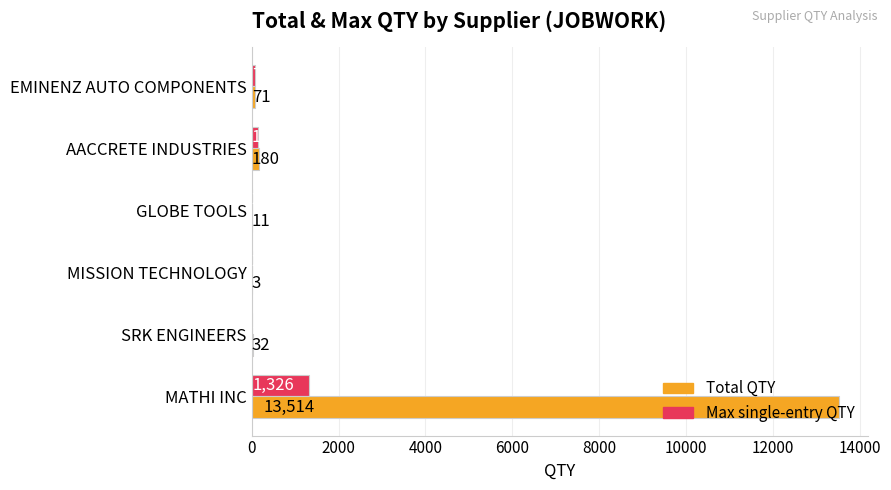

At which category is the sum across all series the highest?

MATHI INC